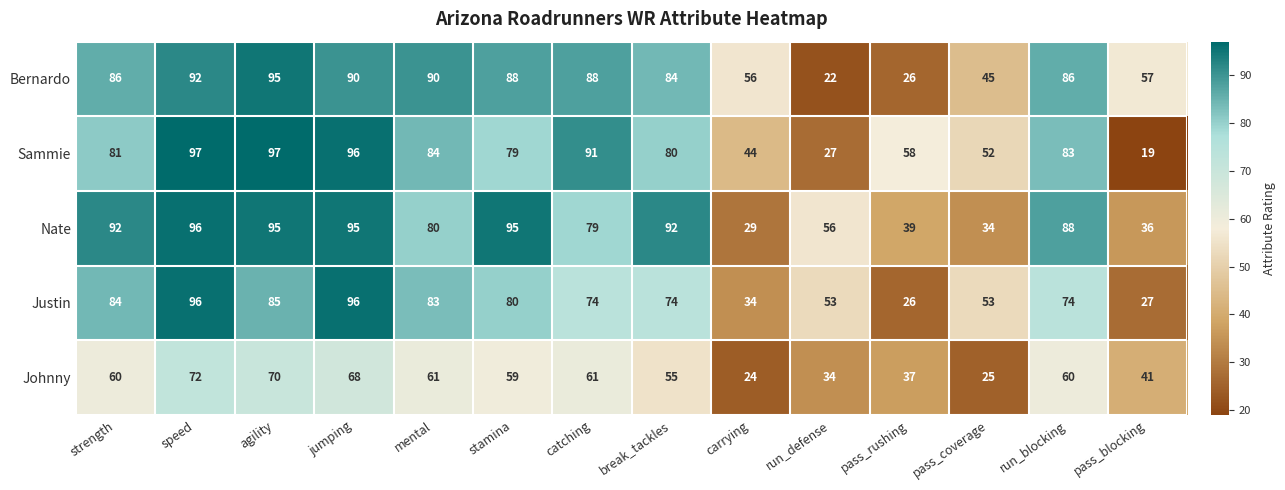

What is the greatest value displayed?

97